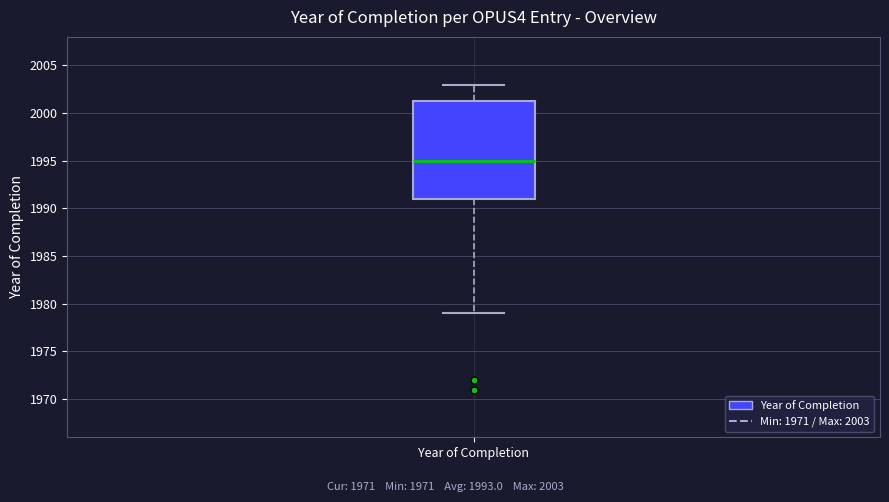

Read this box plot against the y-axis: the position of the median line, the range covered by the box, and the ends of both whiskers. The values are not printed on the chart, so give them approximately, as read against the axis.

median 1995.0, box 1991.0 to 2001.5, whiskers 1979.0 to 2003.0